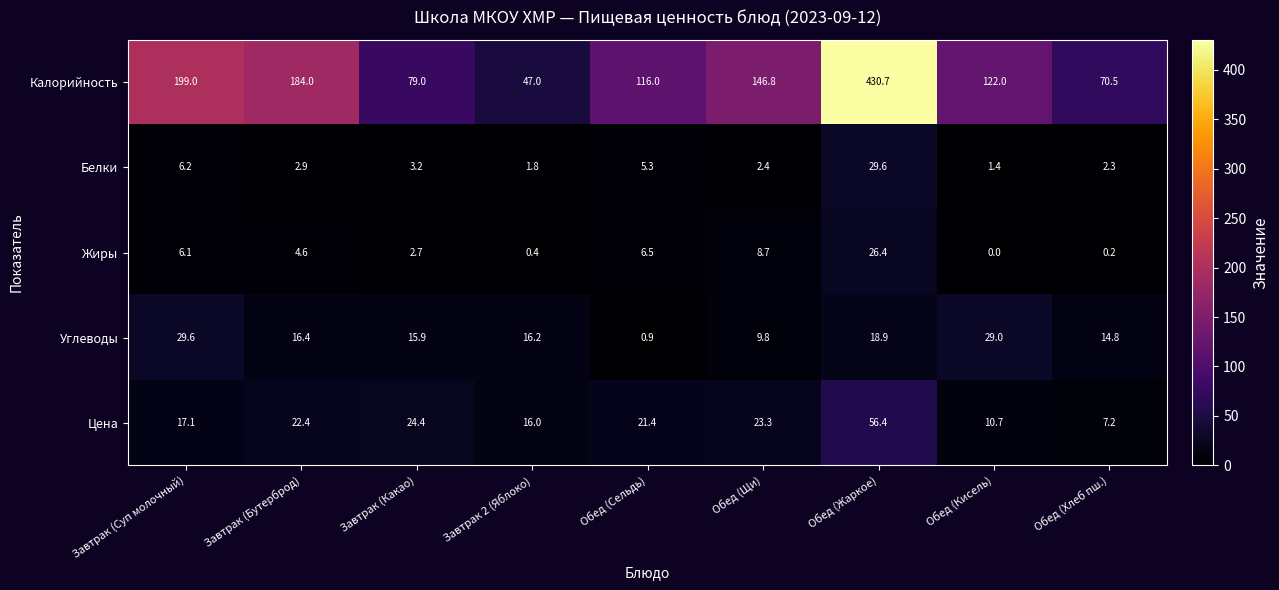

What is the greatest value displayed?

430.7